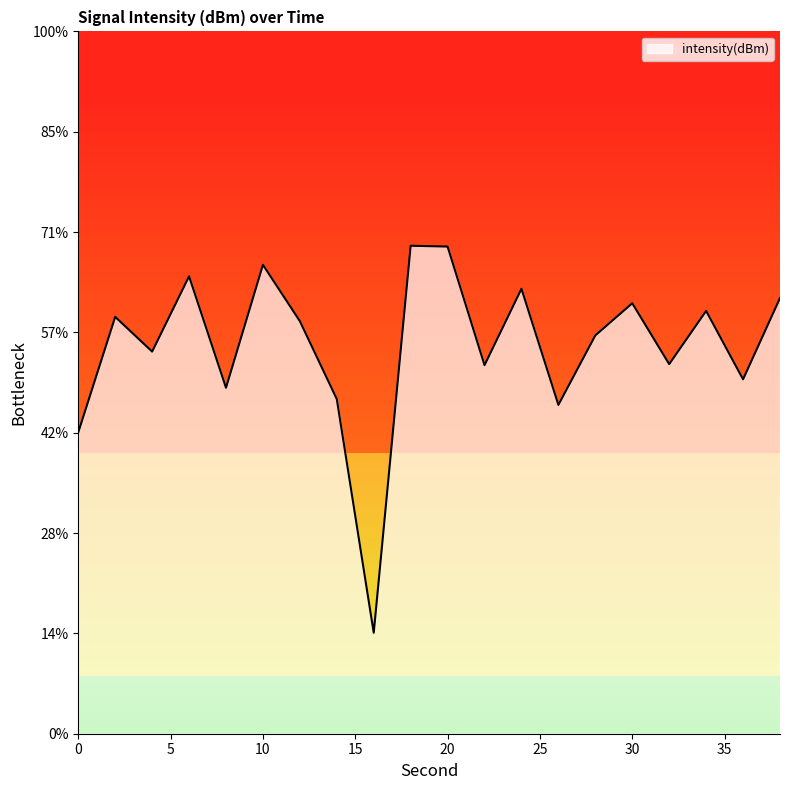

What is the average value?

-131.4